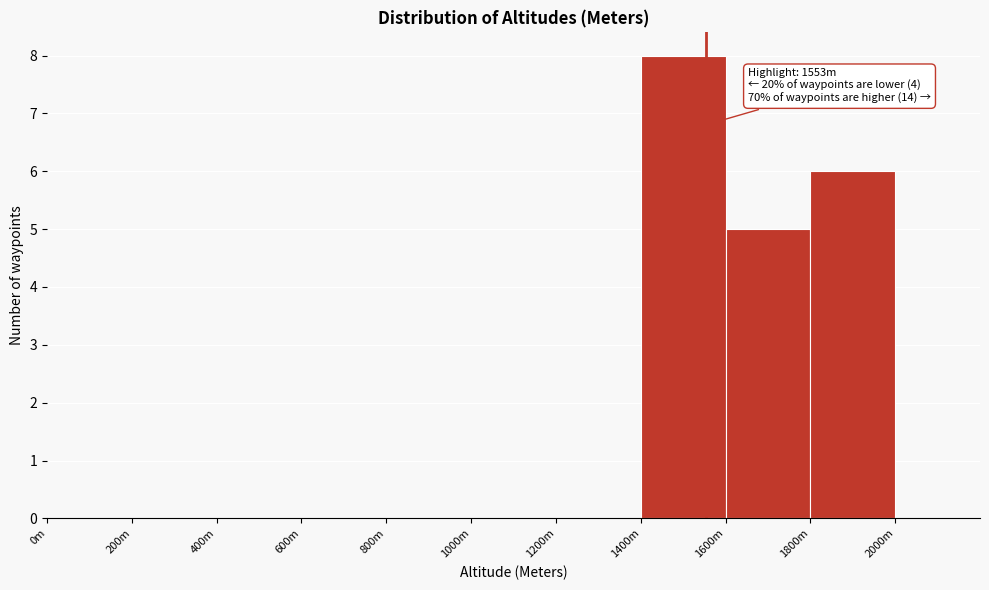

Reading left to right, transcribe all the data shown in this chart.

0m=0	200m=0	400m=0	600m=0	800m=0	1000m=0	1200m=0	1400m=8	1600m=5	1800m=6